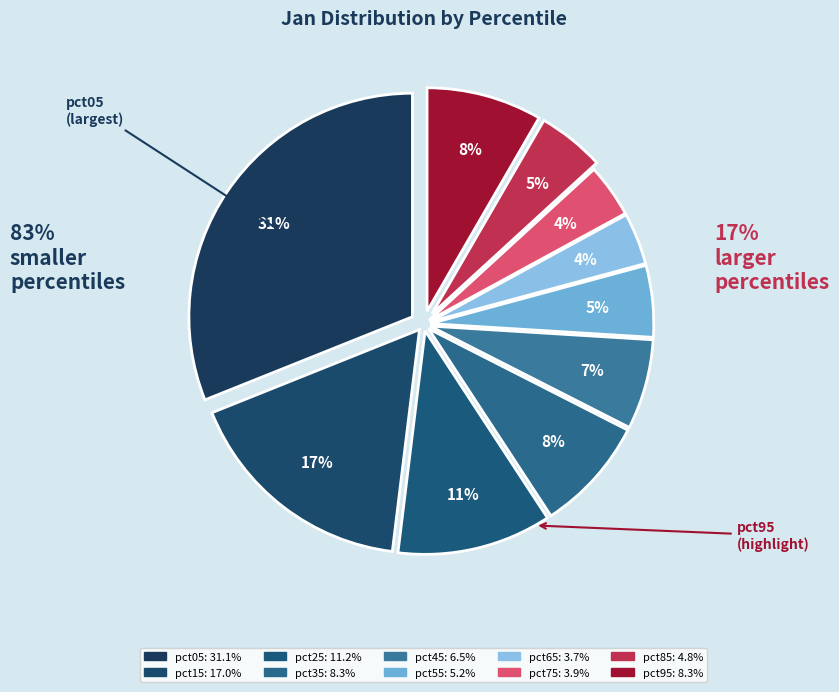

To the nearest percent, what is the combined percentage of pct05 and pct45?

38%